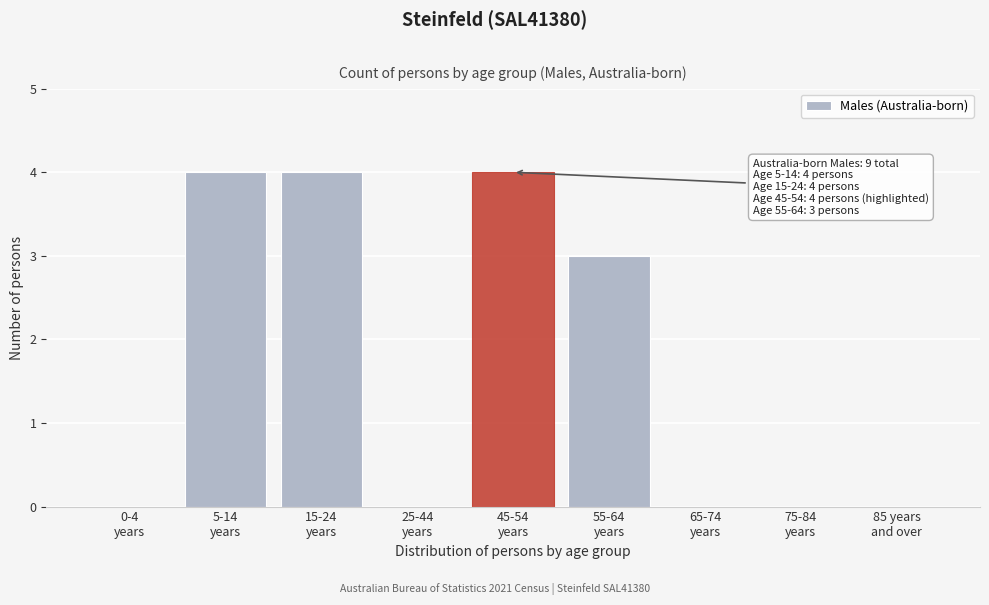

What is the maximum value shown in the chart?

4